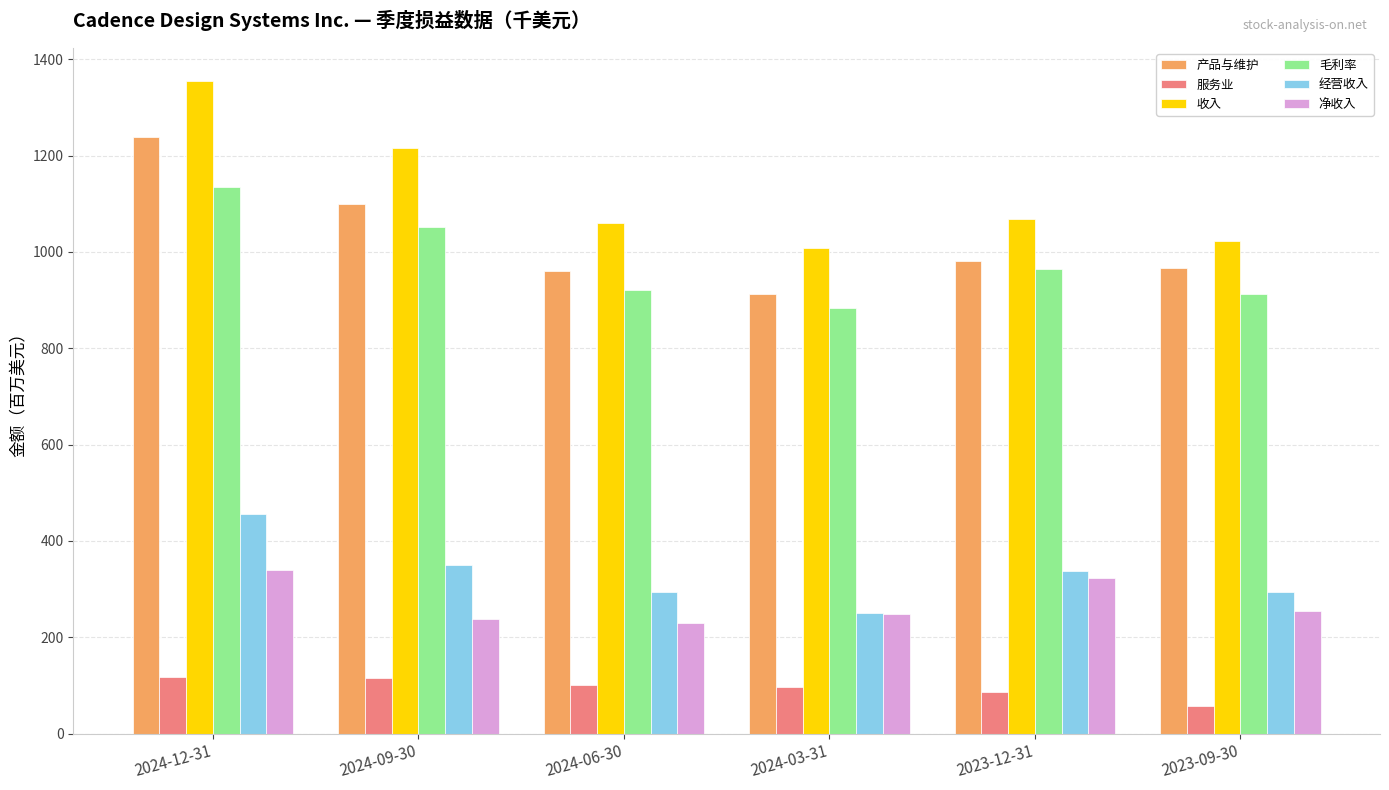

What is the difference between the maximum and minimum values in the 净收入 series?

110.7